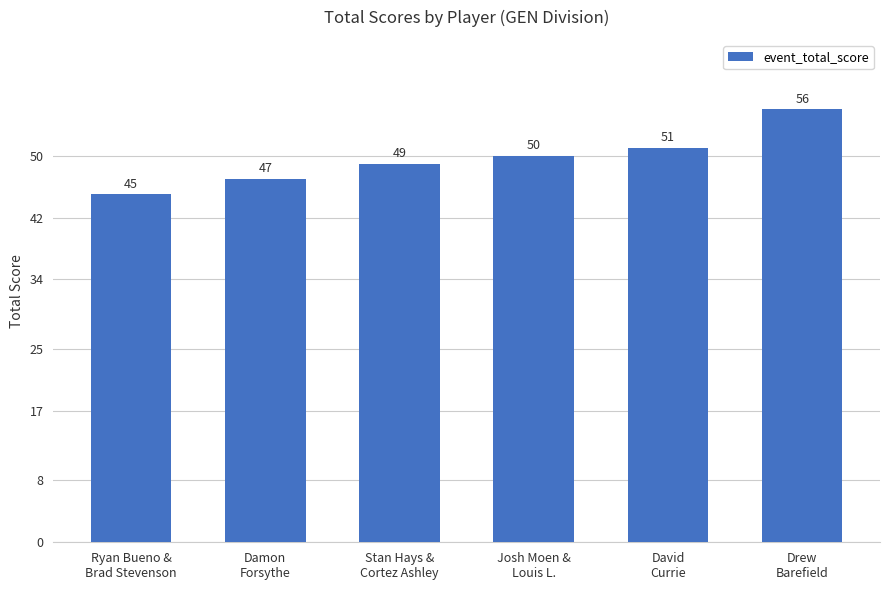

Reading right to left, what are all the values shown in this chart?

56	51	50	49	47	45